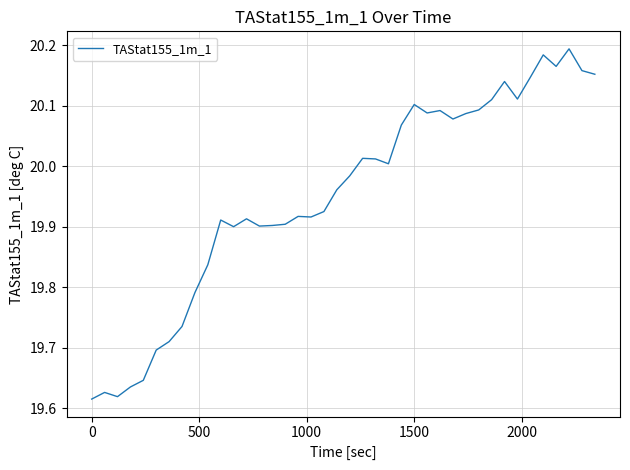

What is the difference between the maximum and minimum values?

0.6